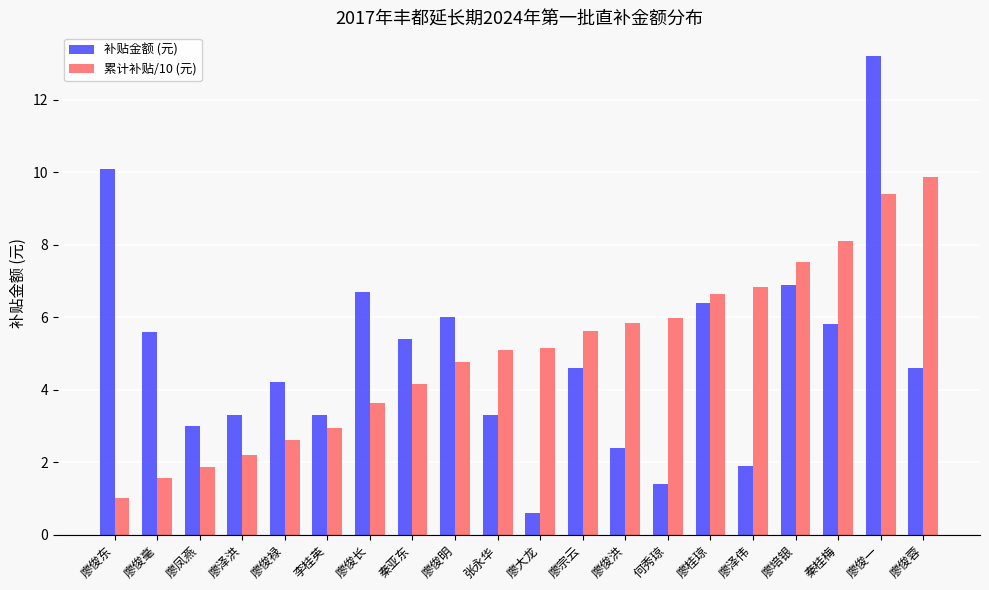

How many data points does each series have?

20